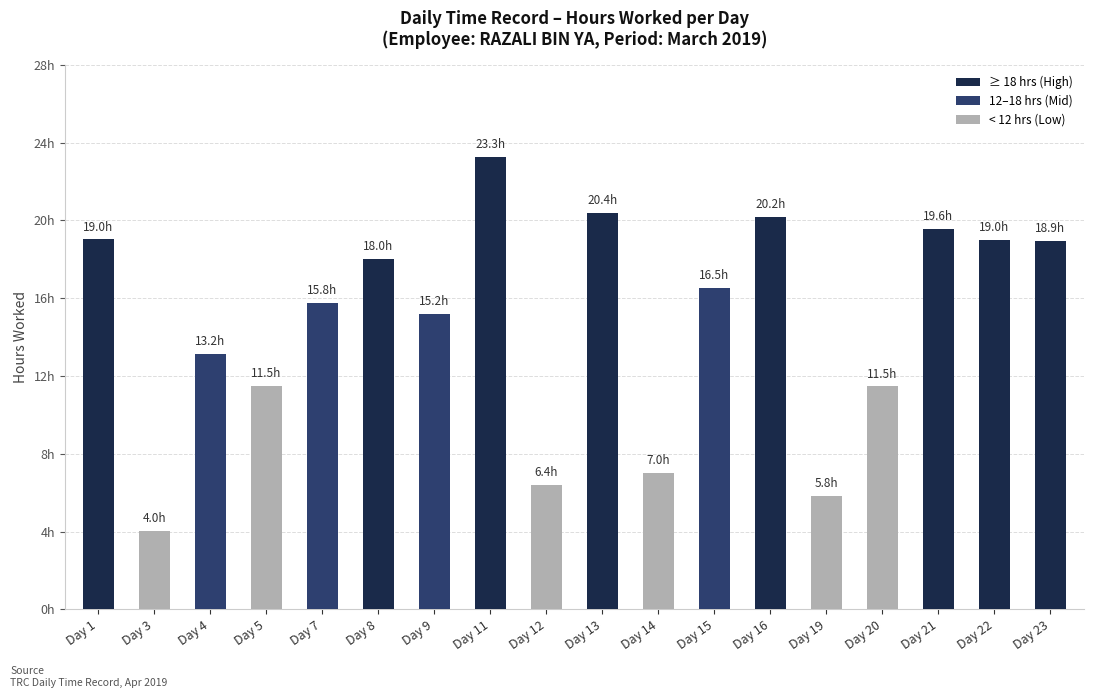

Are the bars horizontal?

No